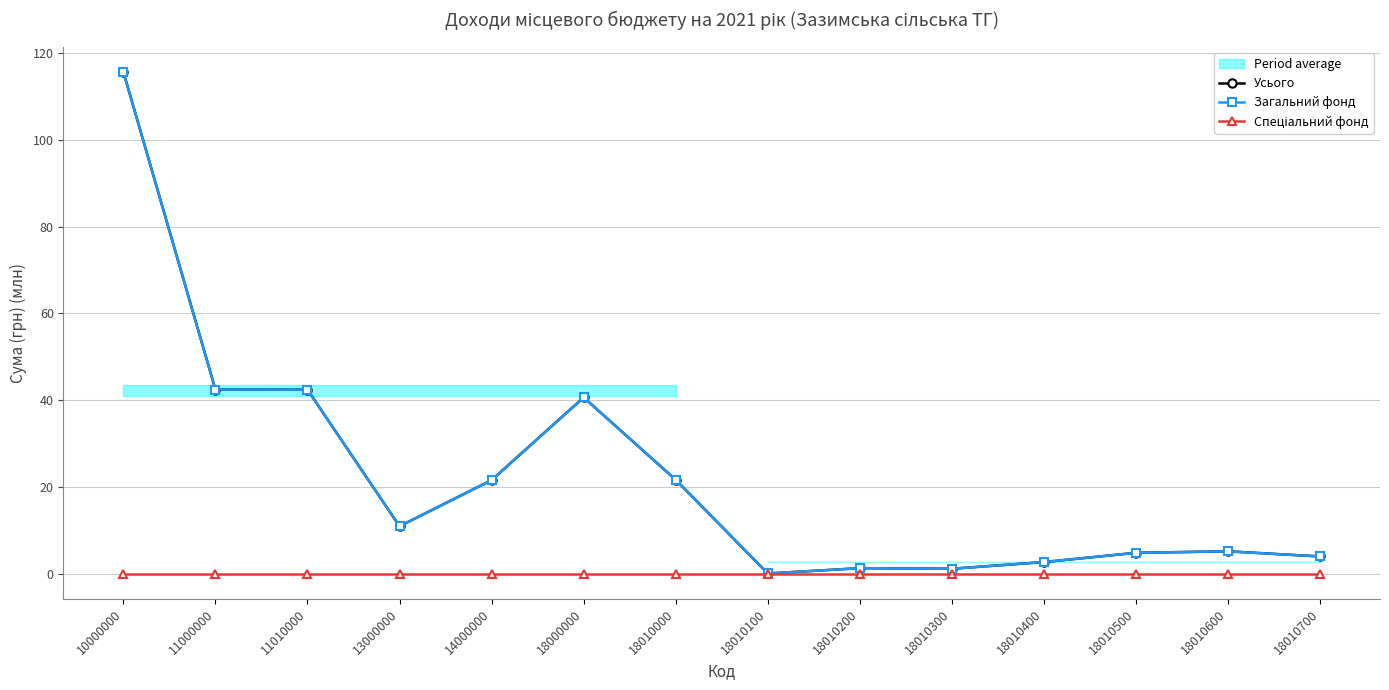

What is the difference between the maximum and minimum values in the Усього series?

115.6